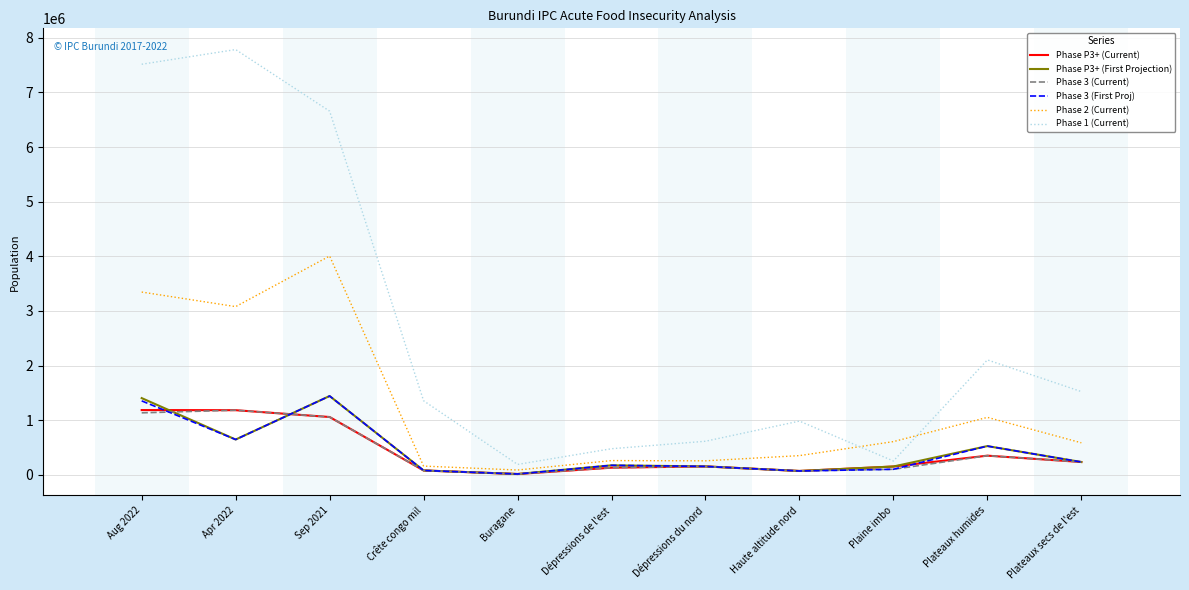

Does the chart display data point markers on the line(s)?

No